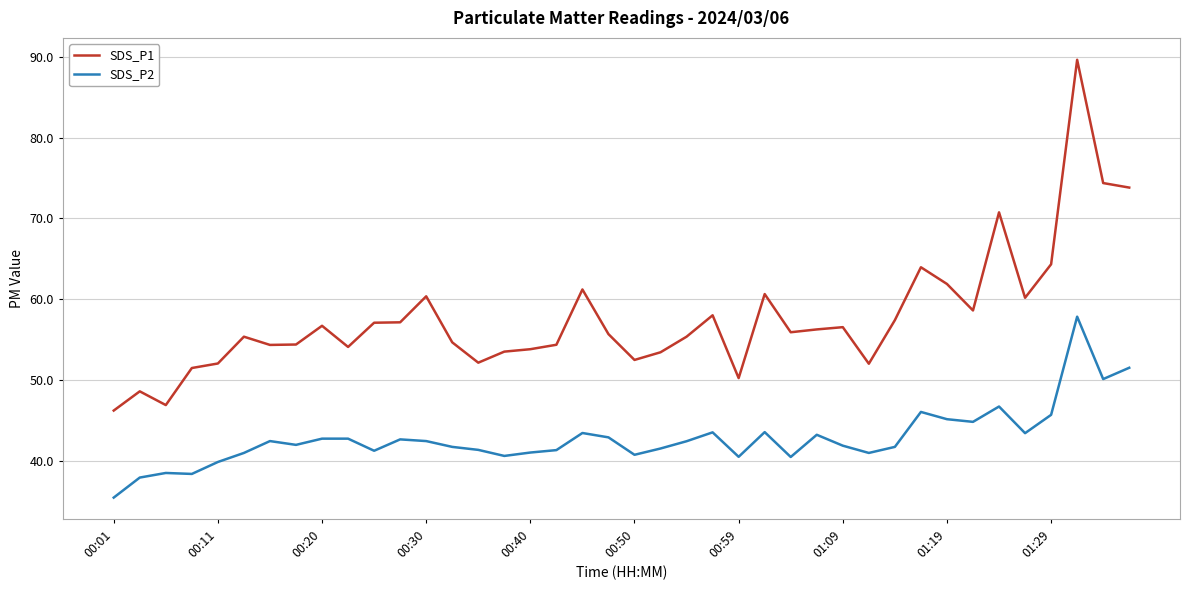

List the series in order of their overall mean, lowest first.

SDS_P2, SDS_P1